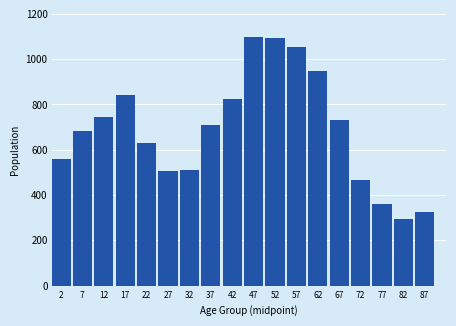

Reading right to left, what are all the values shown in this chart?

325	295	360	465	730	950	1055	1095	1100	825	710	510	505	630	840	745	685	560